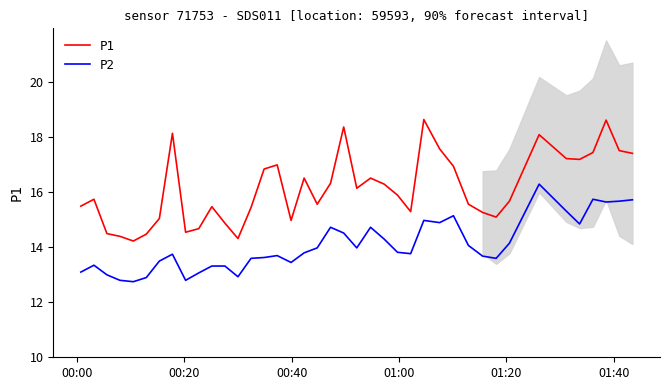

What is the minimum value for P2?

12.8